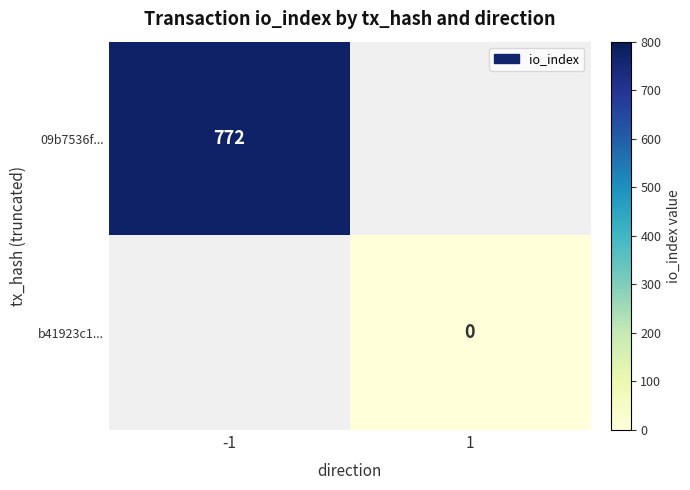

The value of 09b7536f... at -1 is 772. True or false?

True